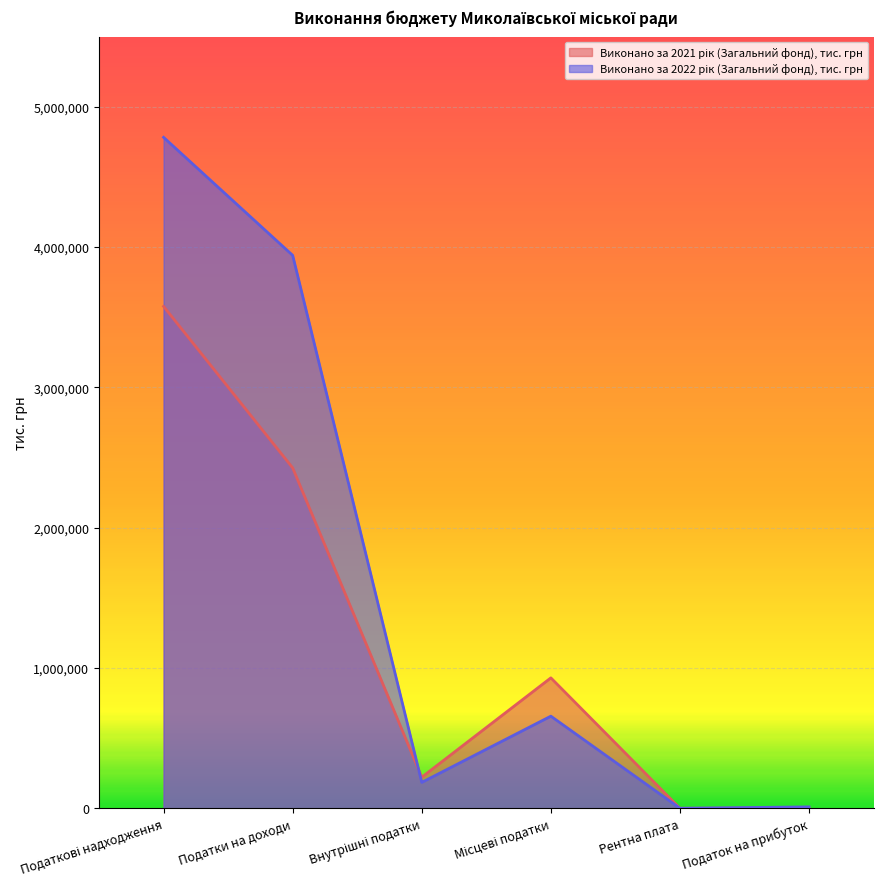

Rank the series by their maximum value, from highest to lowest.

Виконано за 2022 рік (Загальний фонд), тис. грн, Виконано за 2021 рік (Загальний фонд), тис. грн